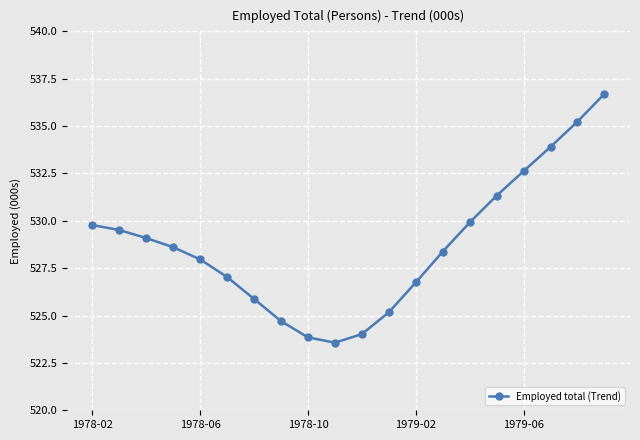

Count the number of data series in this chart.

1